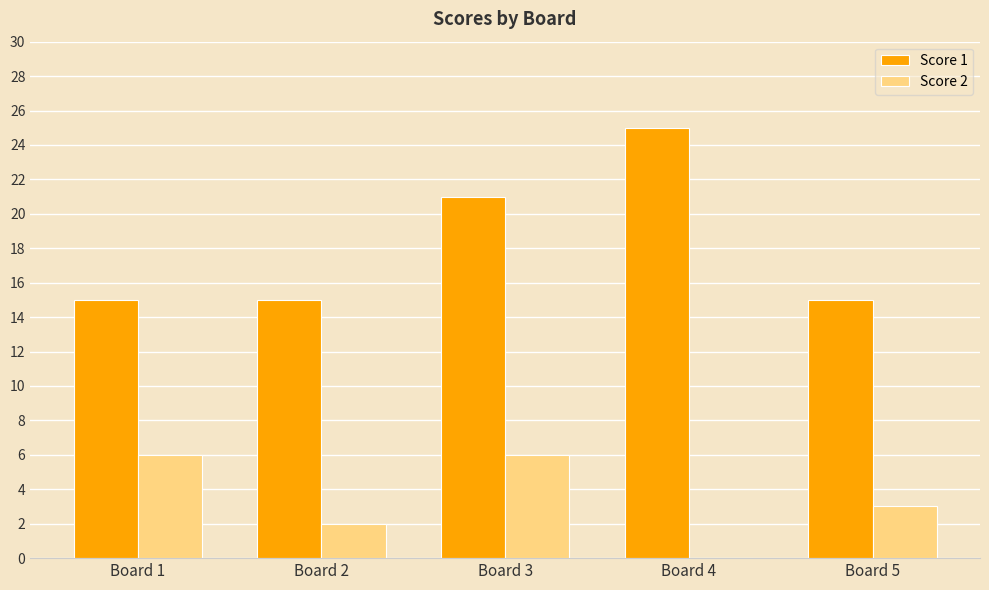

Count the Score 2 values in the range 2 to 6.

4